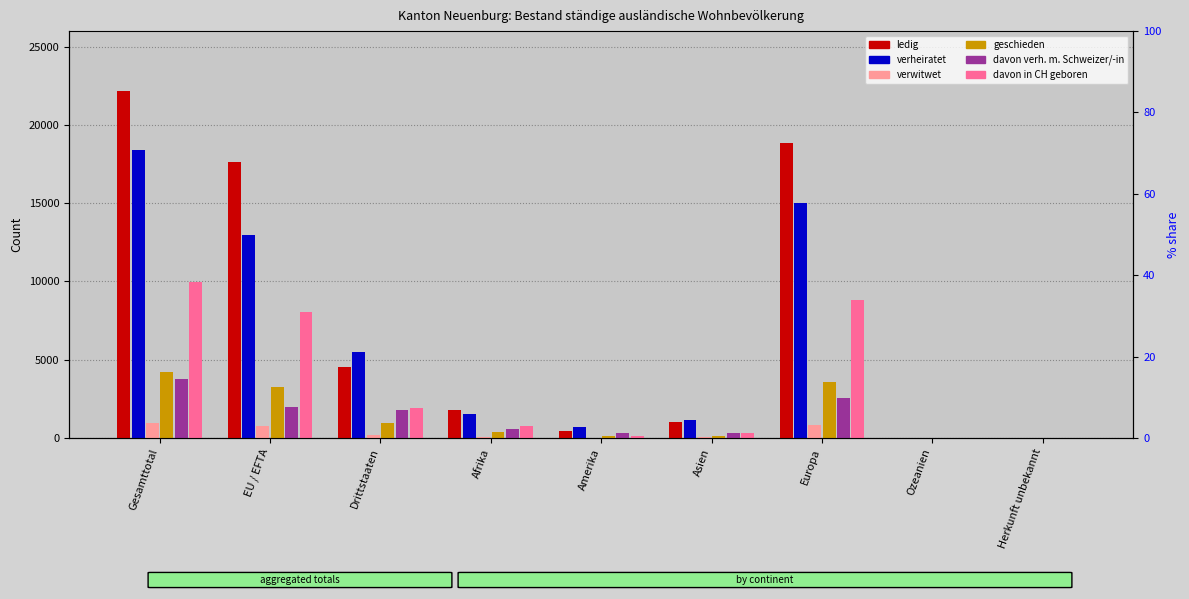

Reading left to right, what are all the values shown in this chart?

ledig: 22159	17630	4529	1788	465	1029	18856	8	13
verheiratet: 18414	12951	5463	1500	697	1167	15033	9	8
verwitwet: 963	753	210	49	28	33	851	0	2
geschieden: 4213	3255	958	387	156	120	3545	3	2
davon verh. m. Schweizer/-in: 3761	1955	1806	577	315	300	2565	3	1
davon in CH geboren: 9990	8080	1910	790	106	299	8788	2	5